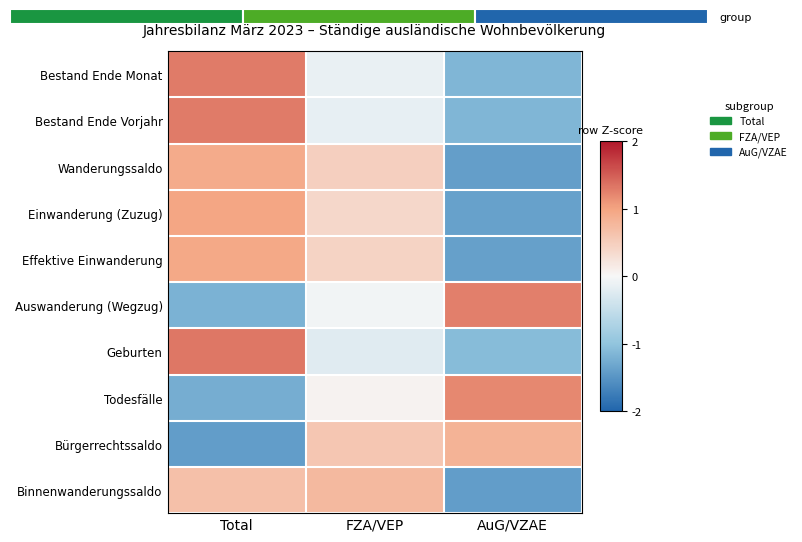

Is it true that Effektive Einwanderung equals 0.5 at Total?

False